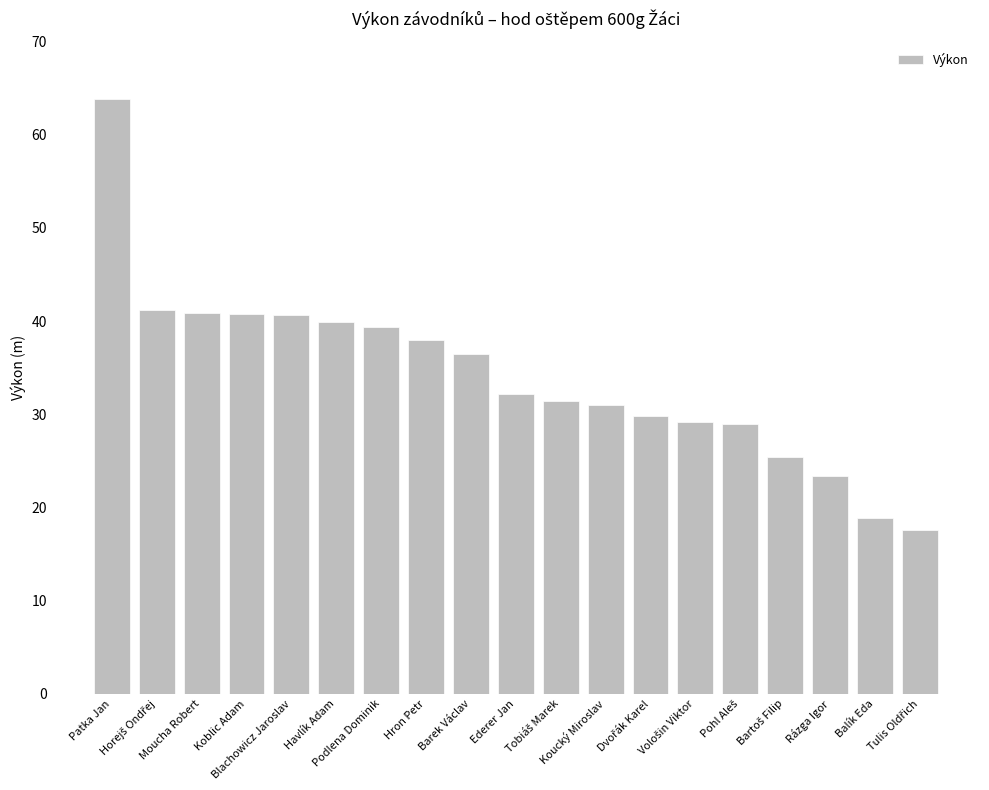

How many bars are there in total?

19